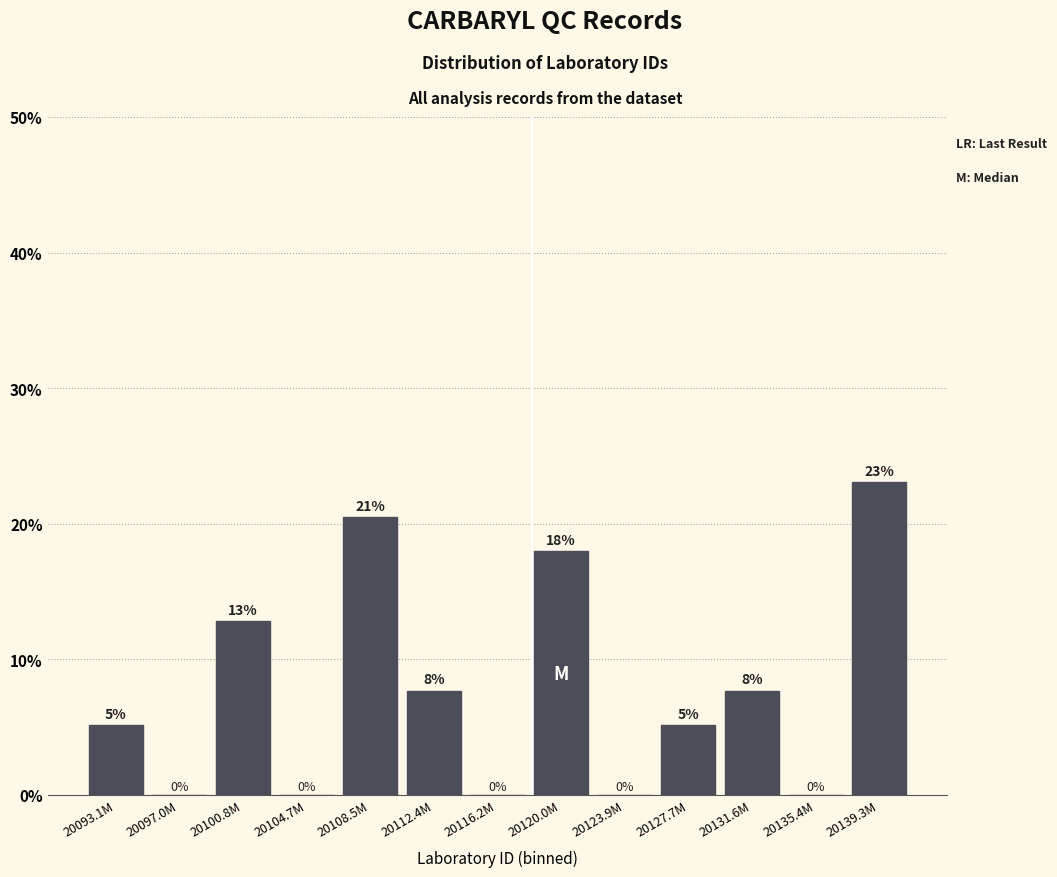

Between 20104.7M and 20100.8M, which is larger?

20100.8M